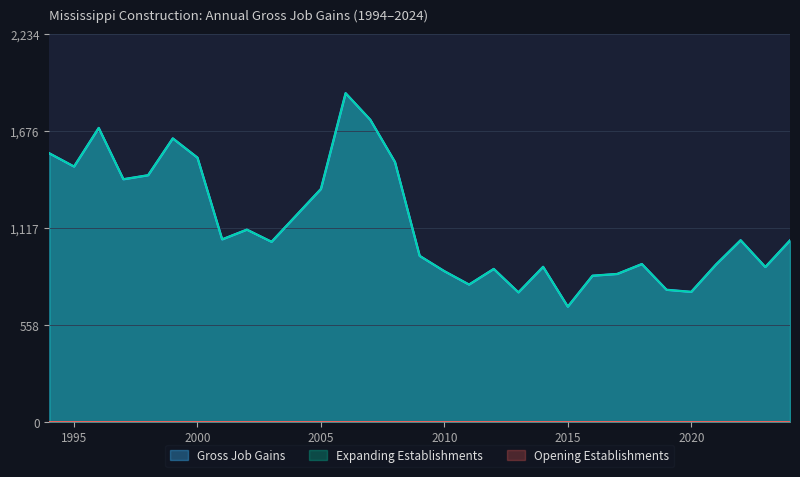

Does the chart display data point markers on the line(s)?

No